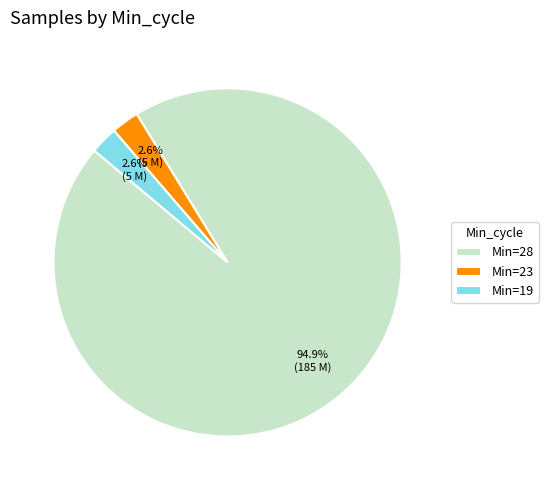

Is Min=19 the majority of the pie?

No